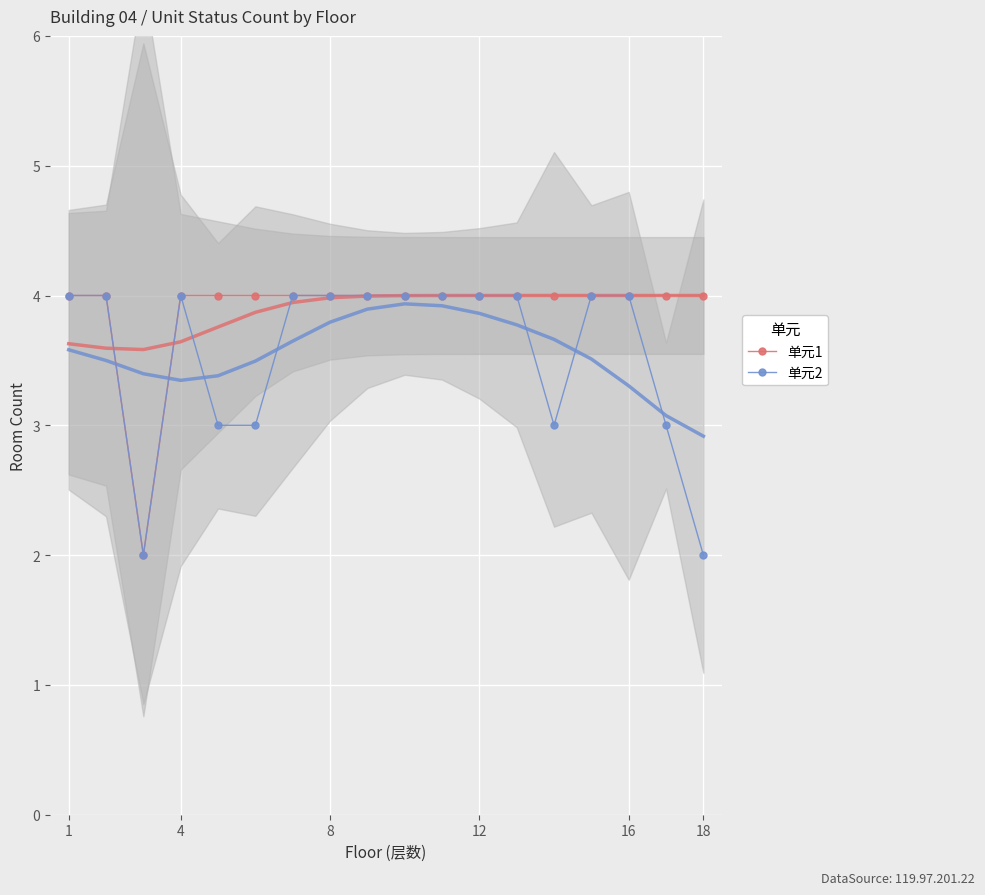

The 单元1 series shows 2 at 1. True or false?

False